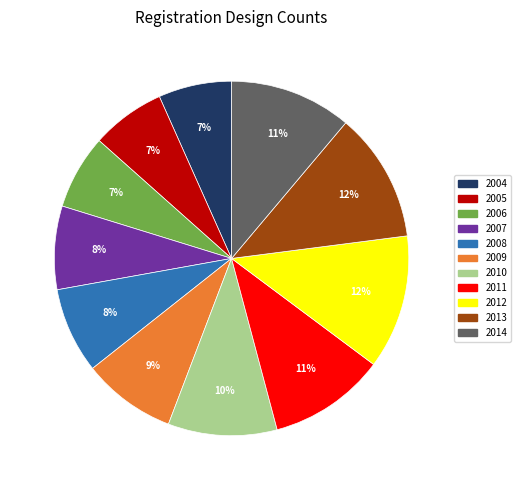

What percentage is the 2004 slice, to the nearest percent?

7%